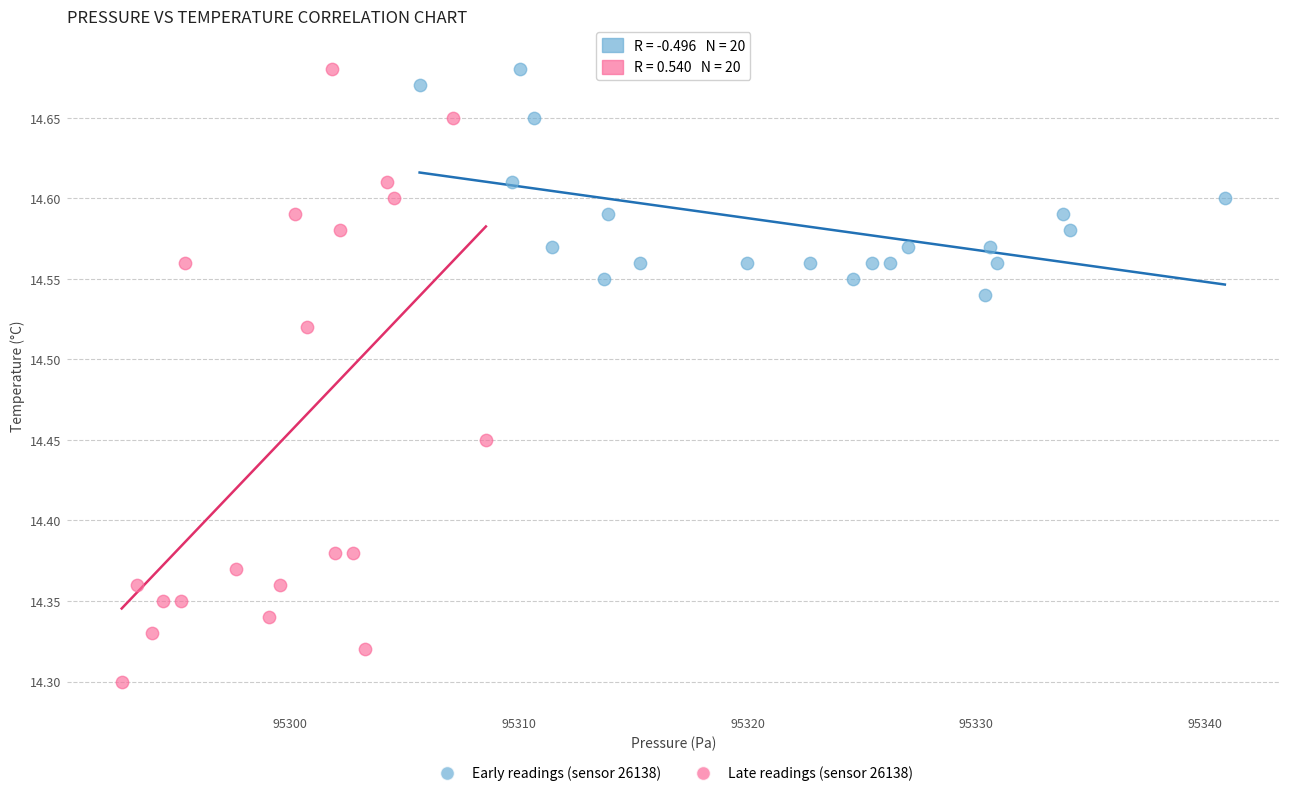

What are all the series names shown in the legend?

Early readings (sensor 26138), Late readings (sensor 26138)